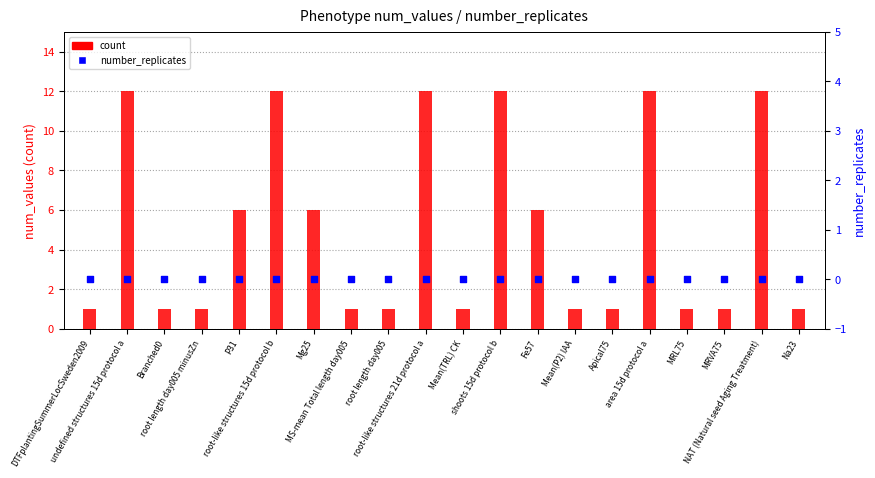

Which series has the largest total across all categories?

count